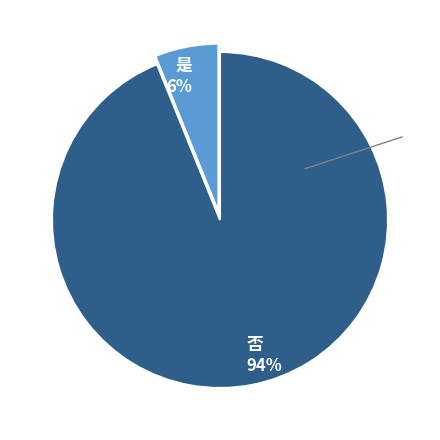

Between 否 and 是, which is larger?

否